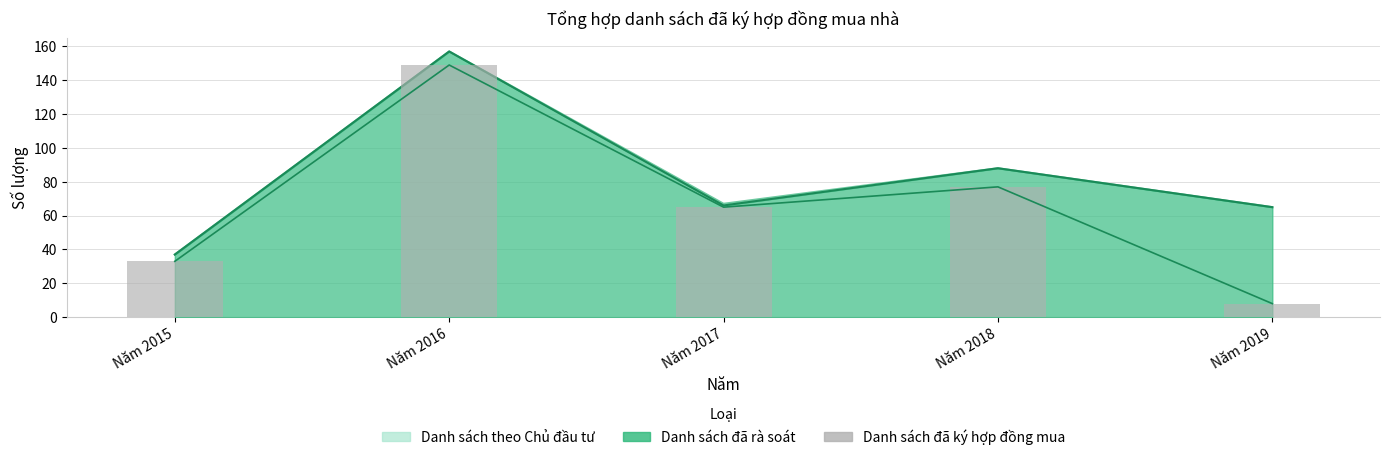

The value at Năm 2016 is 197. True or false?

False